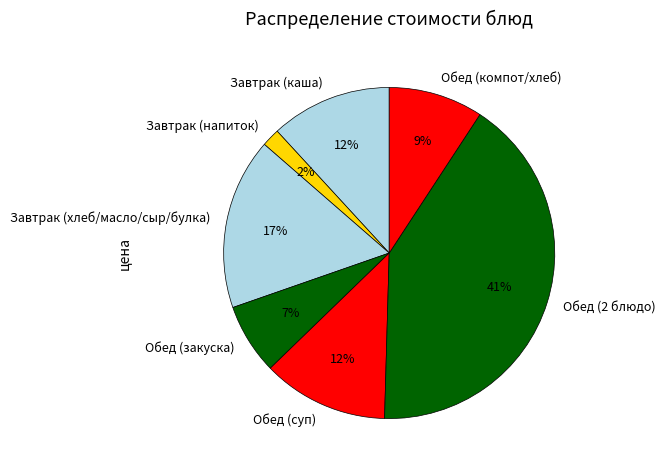

Which has a higher value, Завтрак (напиток) or Завтрак (хлеб/масло/сыр/булка)?

Завтрак (хлеб/масло/сыр/булка)